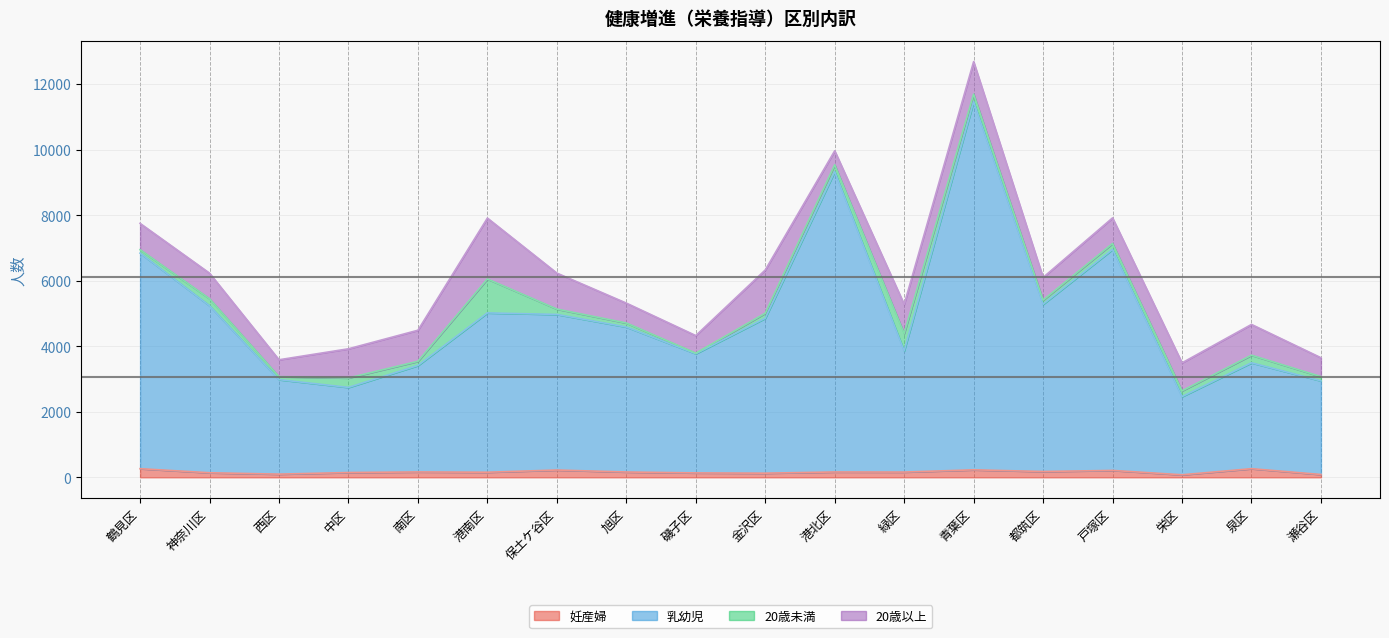

Where is the first local minimum for 乳幼児?

中区